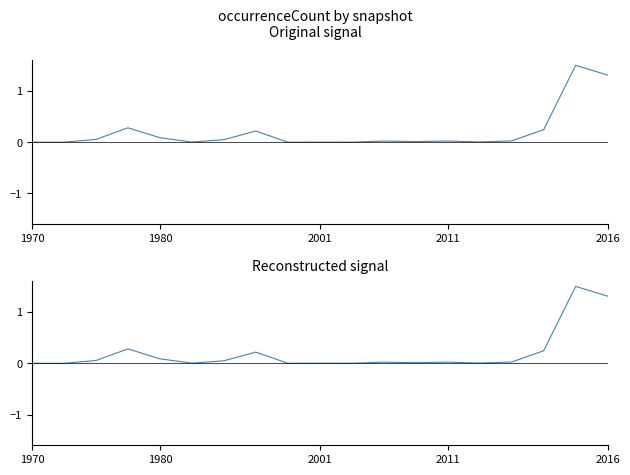

Does the chart display data point markers on the line(s)?

No